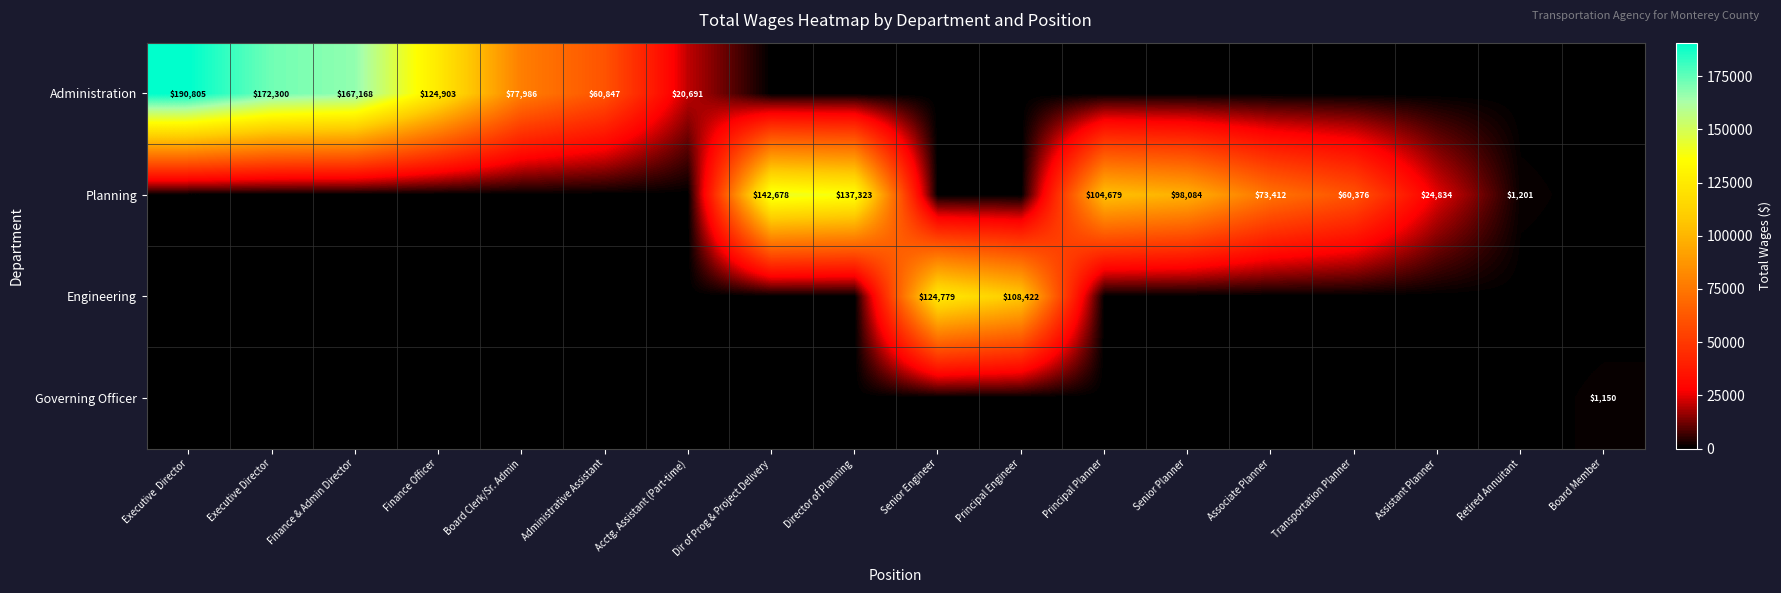

What is the difference between the Planning values at Assistant Planner and Principal Planner?

79845